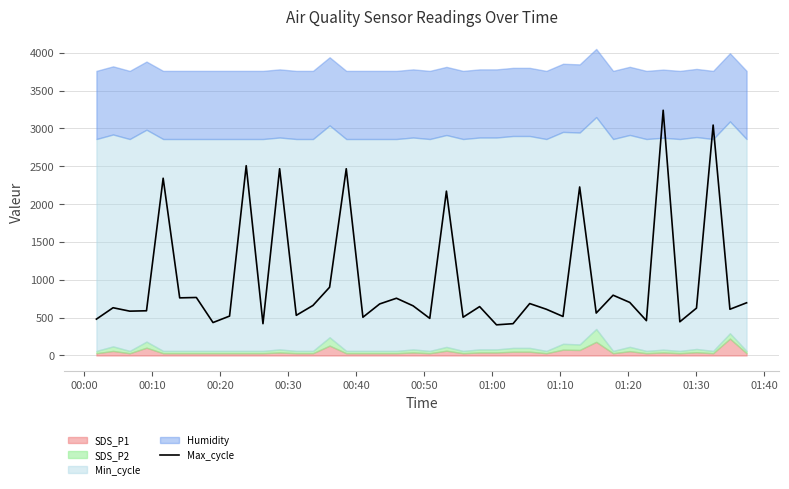

Reading left to right, what are all the values shown in this chart?

480.3	630.8	585.6	590.7	2341.8	761.3	766.3	435.1	520.4	2507.4	420.1	2467.3	530.4	660.9	901.8	2467.3	505.4	681.0	756.2	655.9	490.3	2171.2	505.4	645.8	405.0	420.1	686.0	610.7	515.4	2226.4	560.5	796.4	701.0	460.2	3240.0	445.1	625.8	3044.3	610.7	696.0